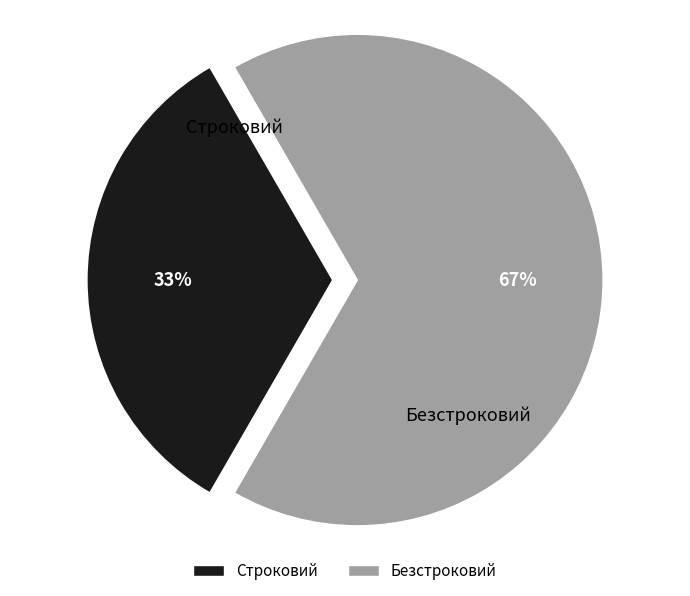

To the nearest percent, what percentage of the pie is Безстроковий?

67%